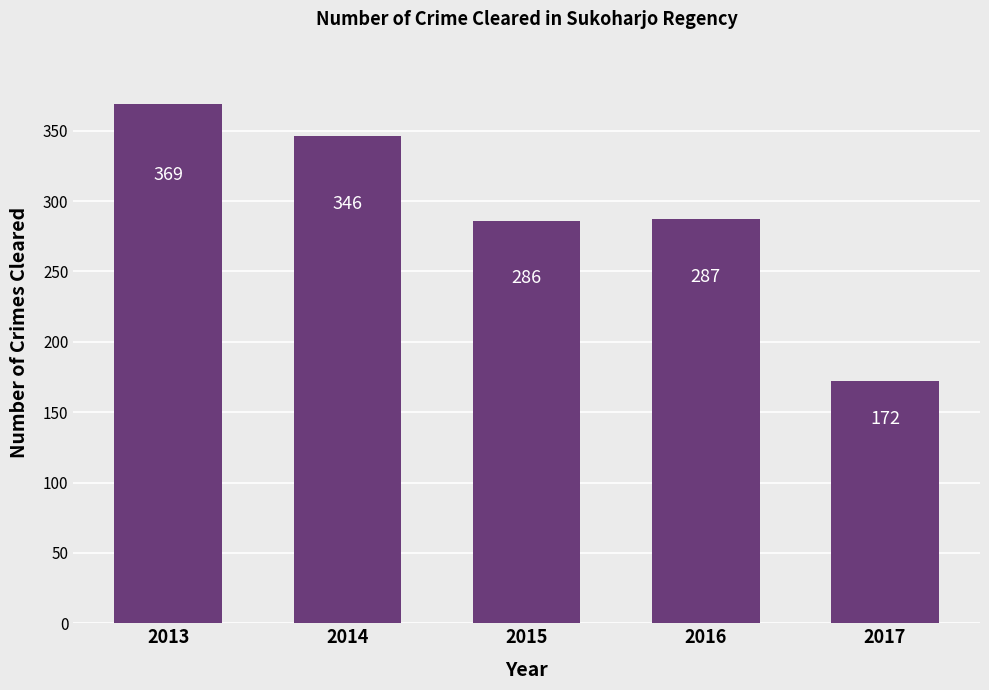

Is it true that the value at 2015 is 286?

True